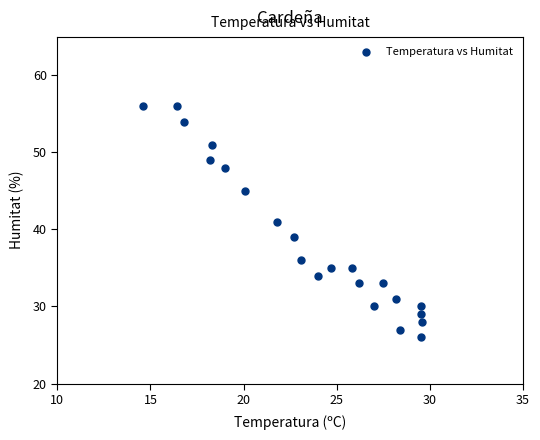

What is the range of Y values (max minus min)?

30